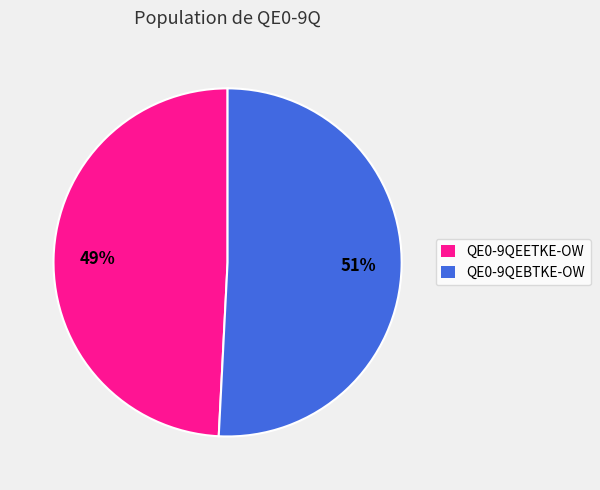

To the nearest percent, what is the difference between the largest and smallest slice percentages?

2%